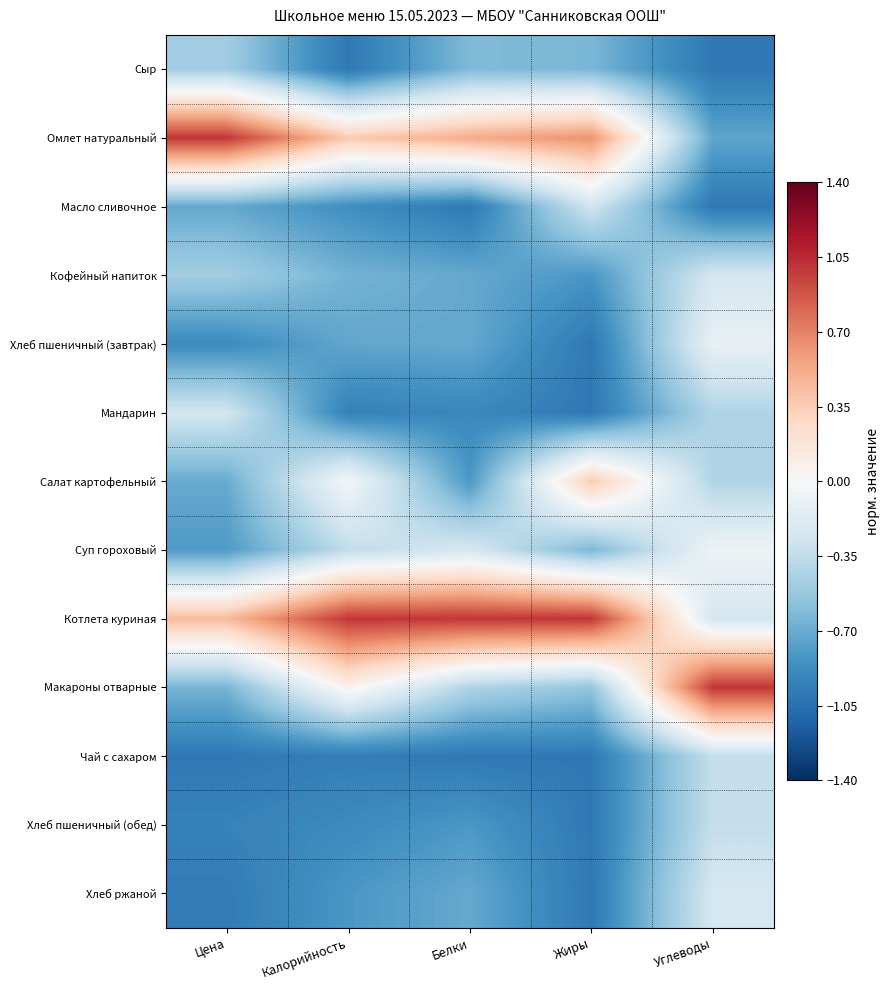

At how many categories does at least one series exceed 0?

5